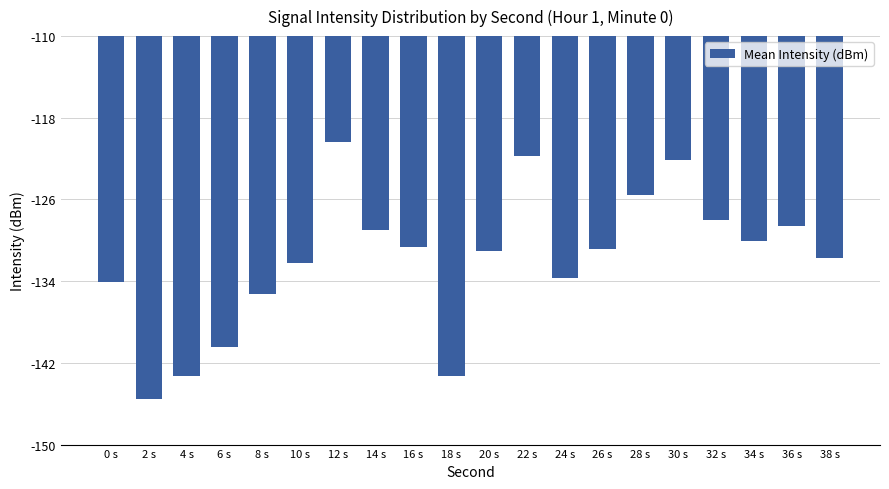

What is the sum of the values at 2 s and 22 s?

-267.2